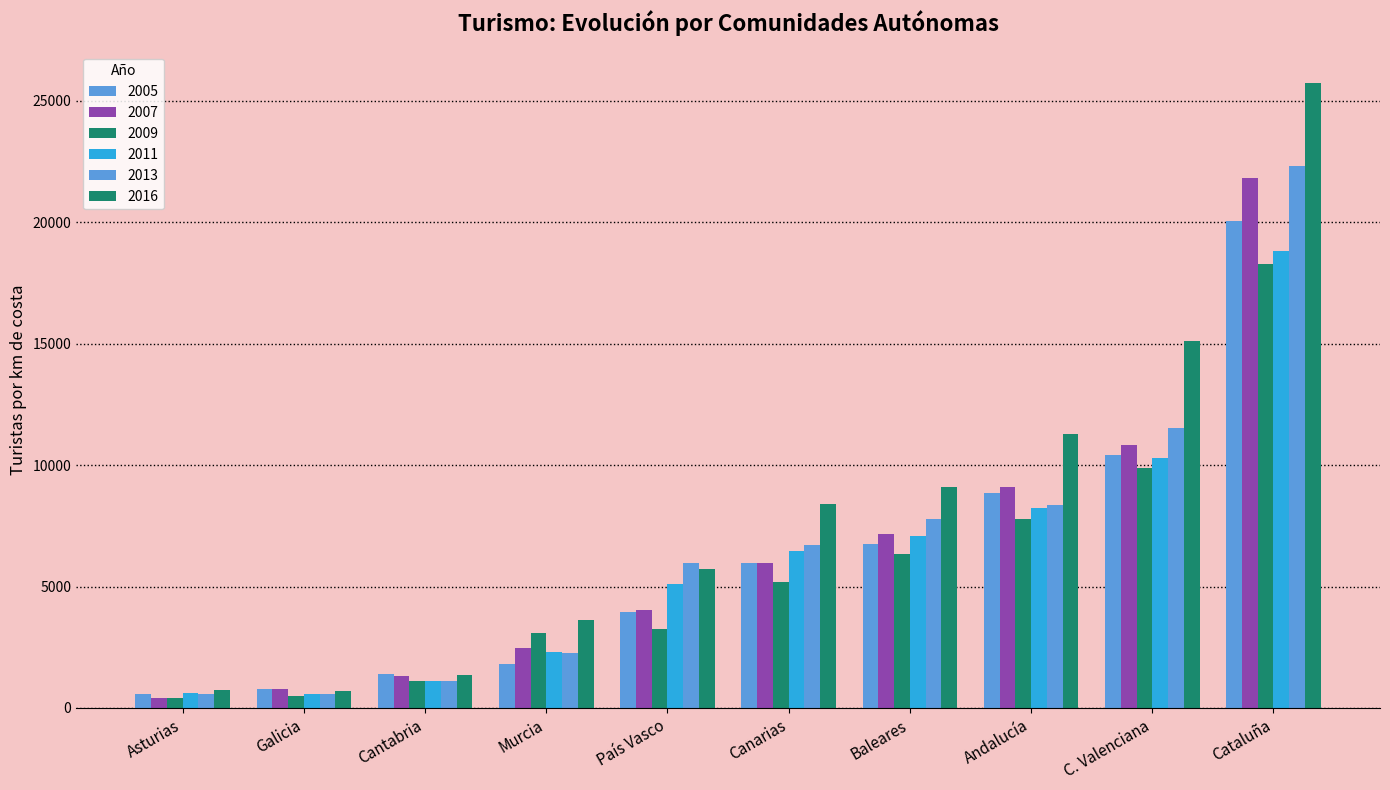

How many distinct data groups are displayed?

6